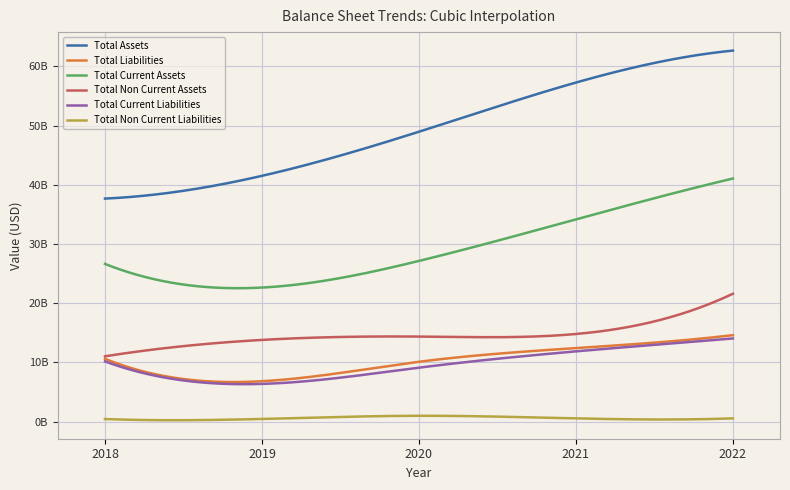

Does the chart have visible grid lines?

Yes